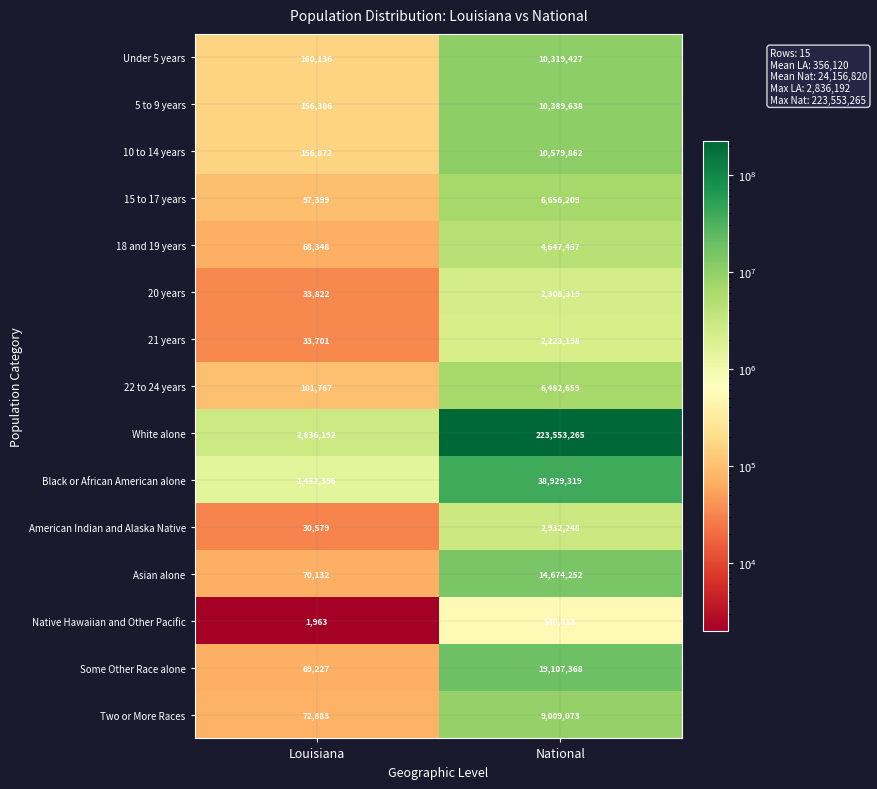

Read the 15 to 17 years value at National.

6656209